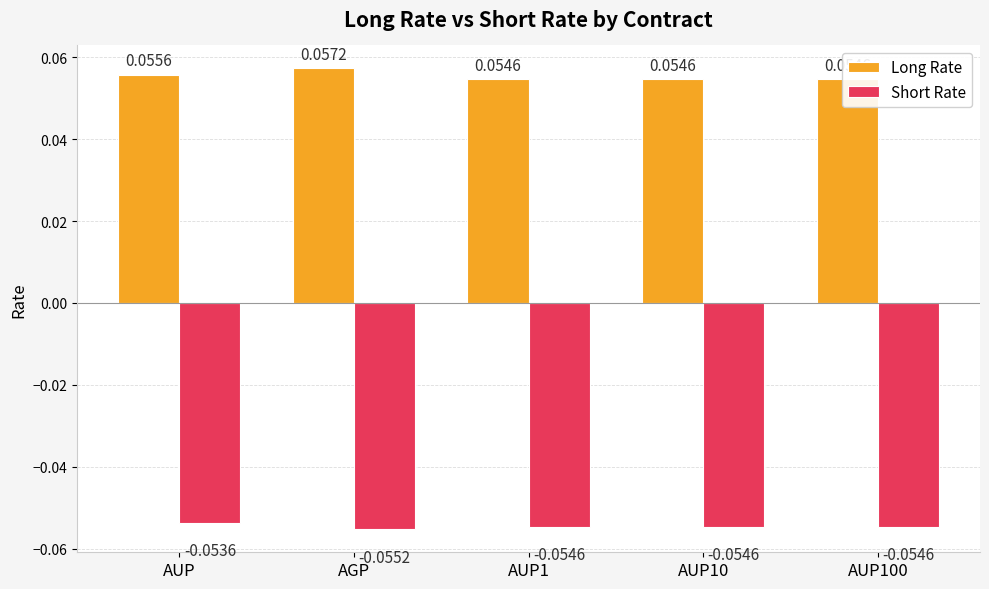

Are the bars grouped side by side (vs. stacked)?

Yes